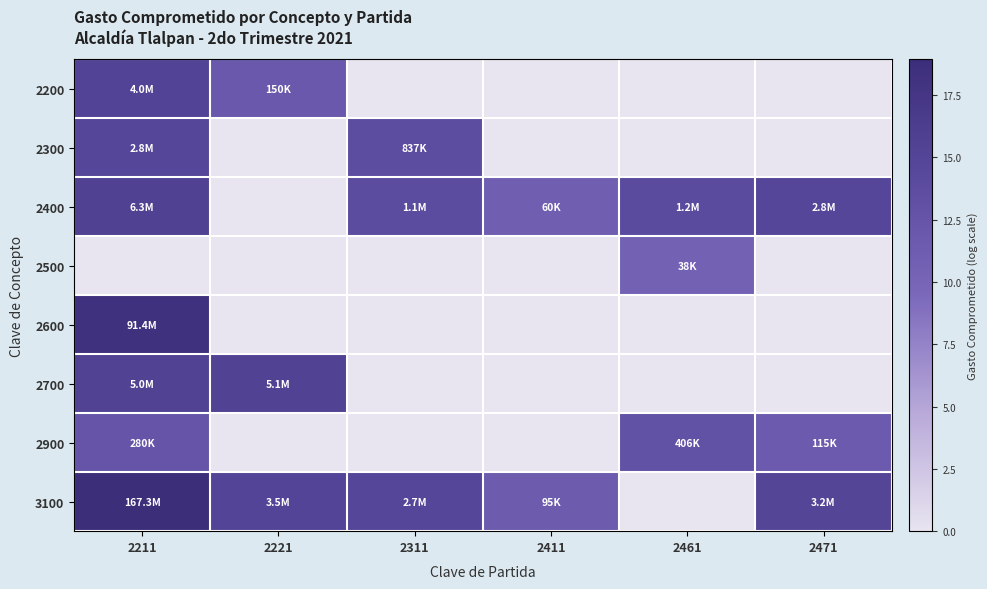

Reading right to left, list all the values displayed in this chart.

2200: 2471=0.0	2461=0.0	2411=0.0	2311=0.0	2221=11.9	2211=15.2
2300: 2471=0.0	2461=0.0	2411=0.0	2311=13.6	2221=0.0	2211=14.8
2400: 2471=14.8	2461=14.0	2411=11.0	2311=13.9	2221=0.0	2211=15.7
2500: 2471=0.0	2461=10.5	2411=0.0	2311=0.0	2221=0.0	2211=0.0
2600: 2471=0.0	2461=0.0	2411=0.0	2311=0.0	2221=0.0	2211=18.3
2700: 2471=0.0	2461=0.0	2411=0.0	2311=0.0	2221=15.4	2211=15.4
2900: 2471=11.7	2461=12.9	2411=0.0	2311=0.0	2221=0.0	2211=12.5
3100: 2471=15.0	2461=0.0	2411=11.5	2311=14.8	2221=15.1	2211=18.9